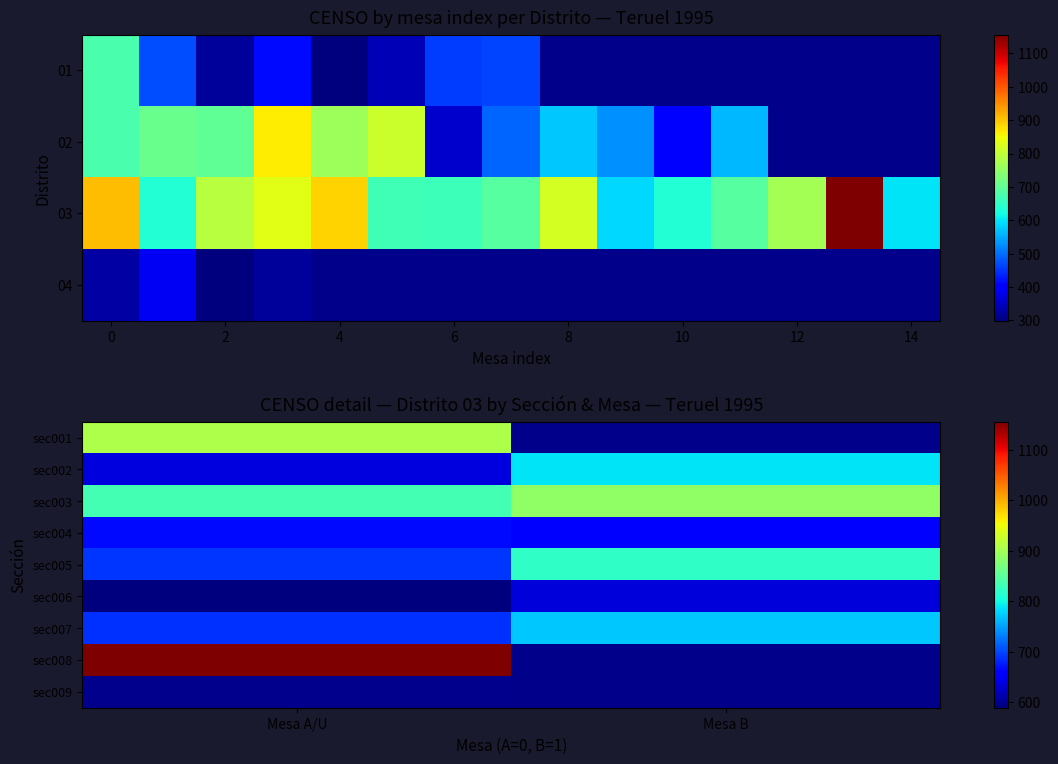

List the series in order of their peak value, lowest first.

sec009, sec006, sec004, sec007, sec002, sec005, sec003, sec001, sec008